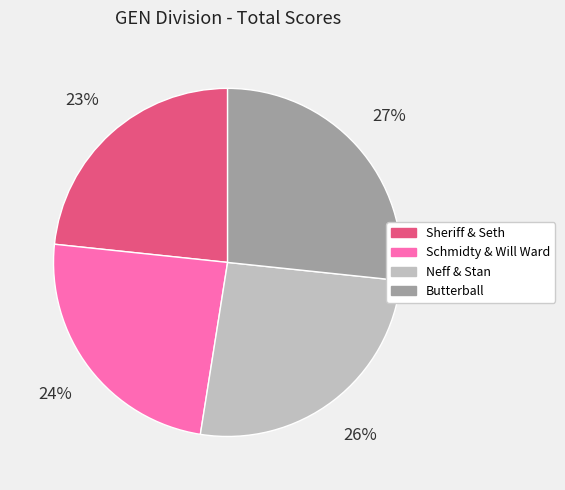

Is it true that Butterball is 27% of the pie?

True